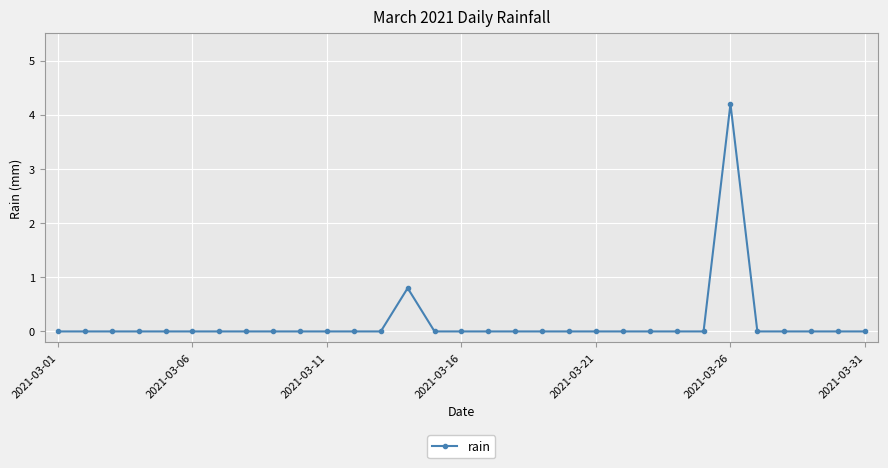

What is the difference between the maximum and second lowest values?

4.2